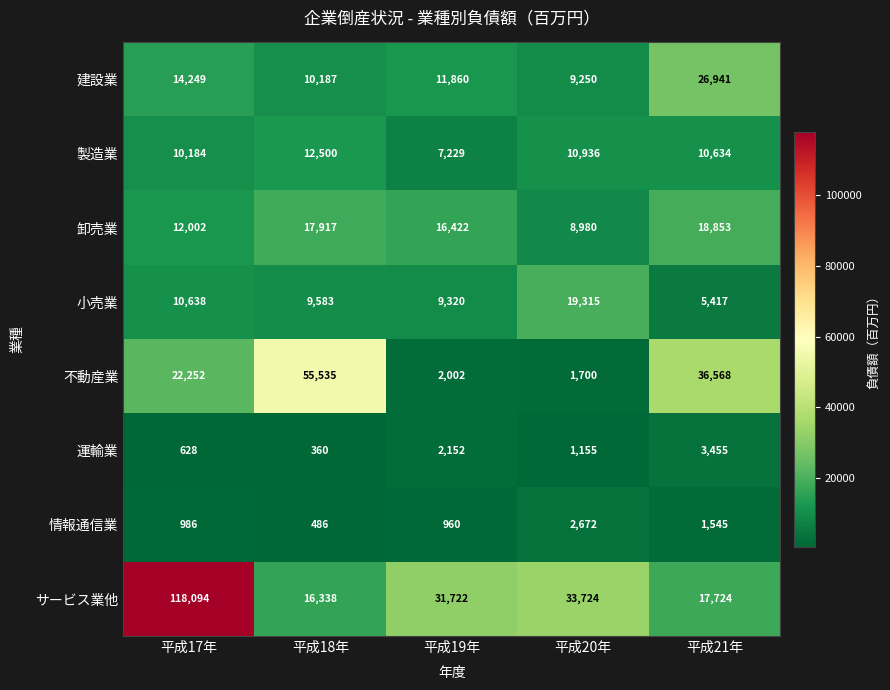

What is the approximate value of 情報通信業 at 平成20年, to the nearest 50?

2650